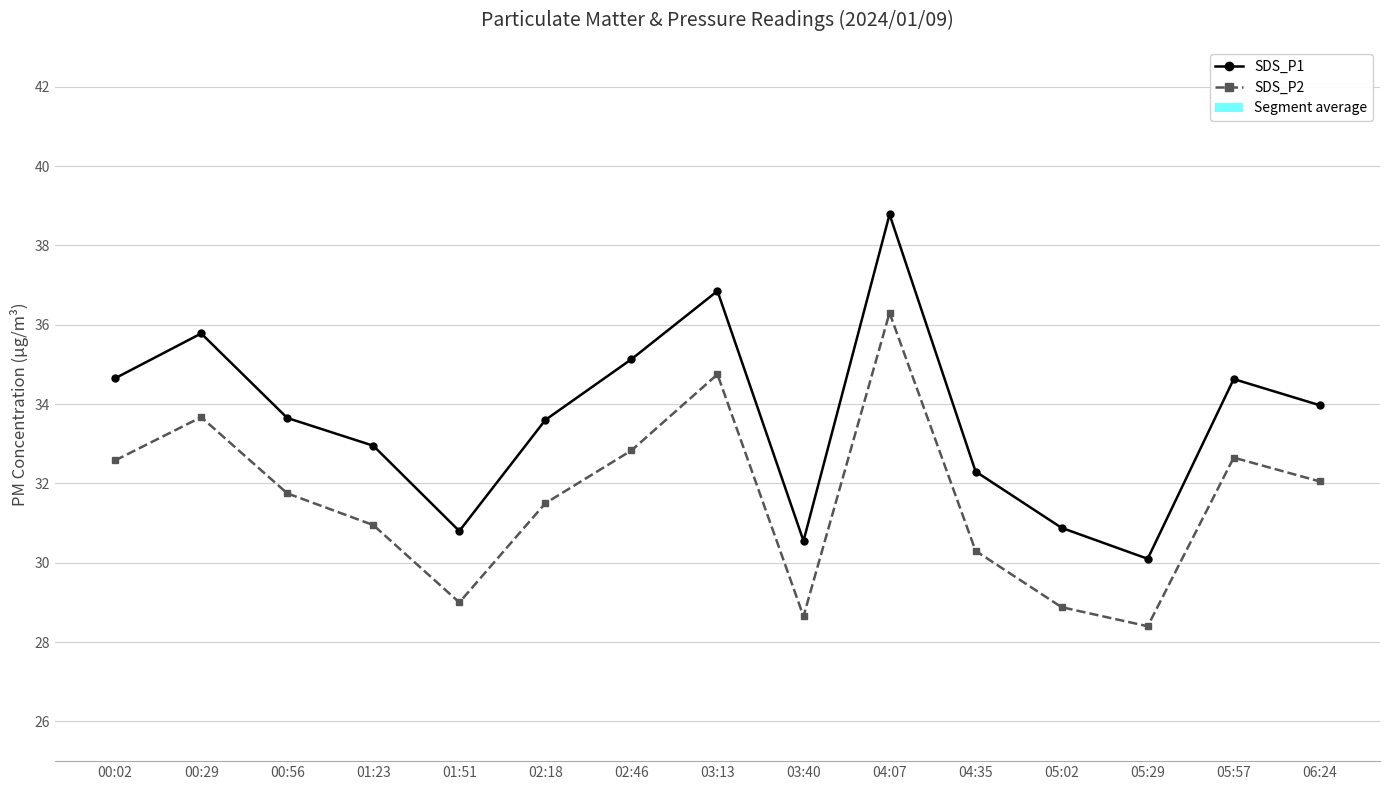

True or false: SDS_P2 and SDS_P1 intersect in this chart.

False